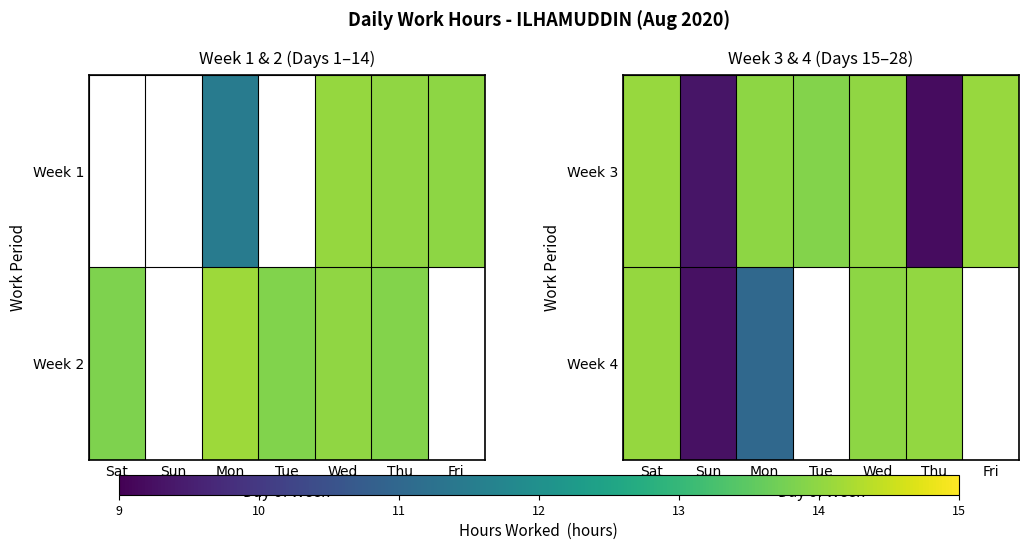

At which label does Week 4 first exceed 14?

Sat